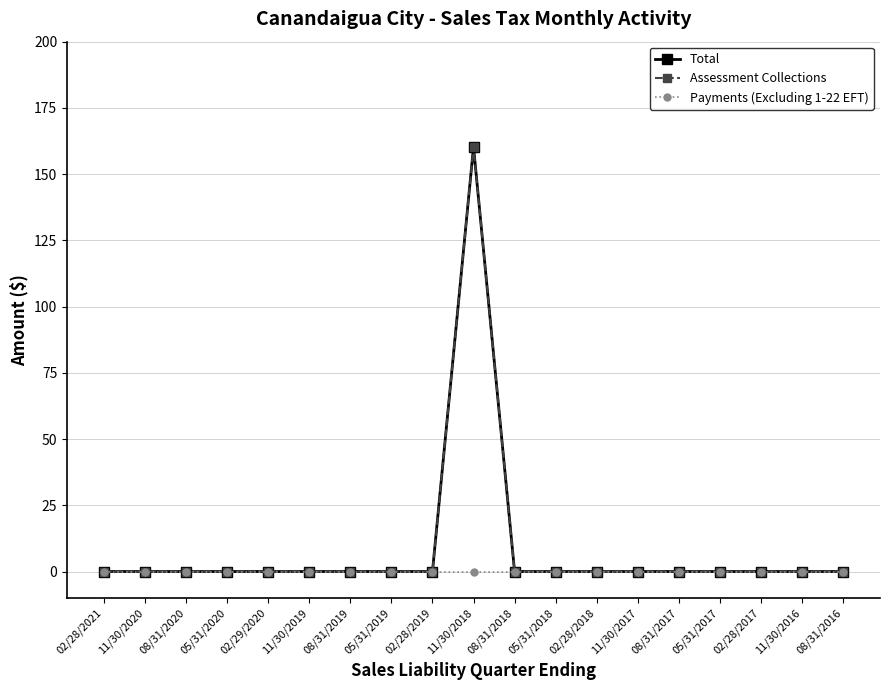

Does the chart have visible grid lines?

Yes